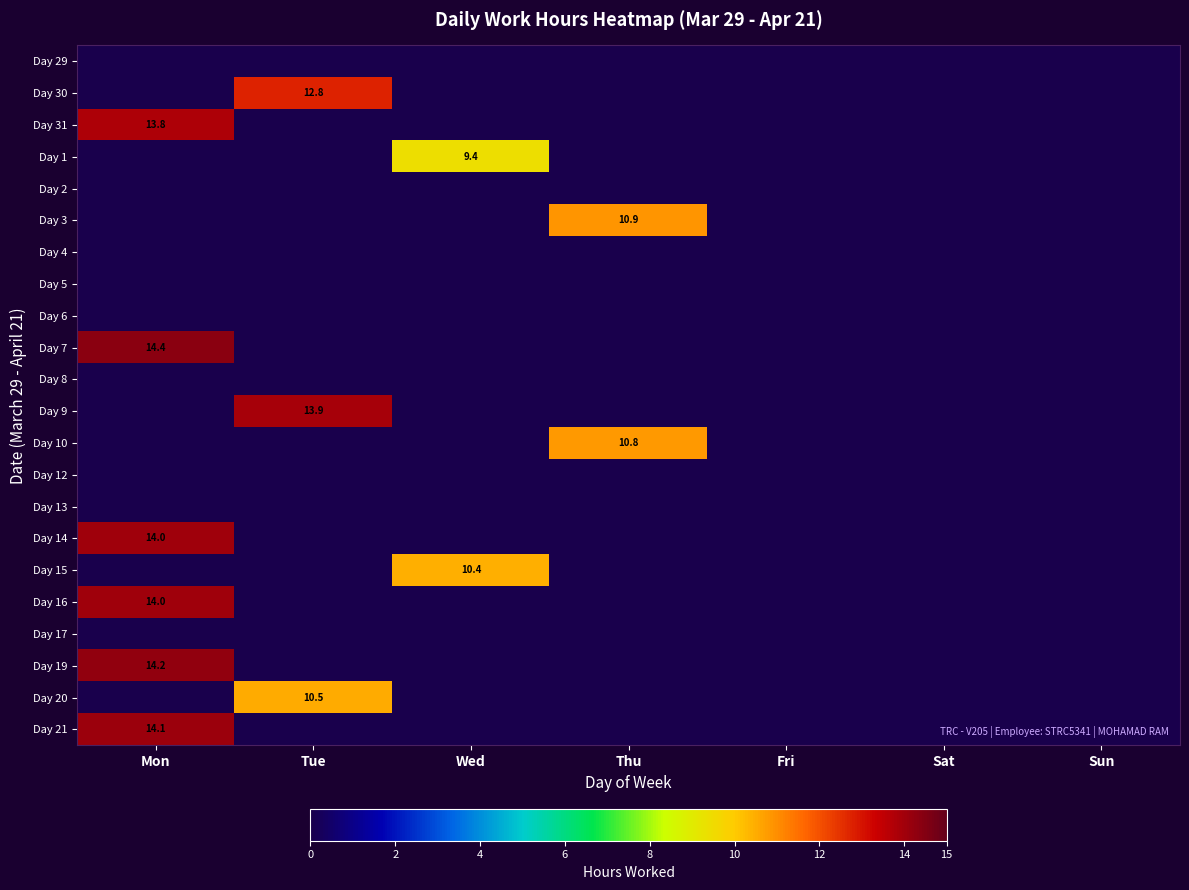

At which category is the sum across all series the highest?

Mon